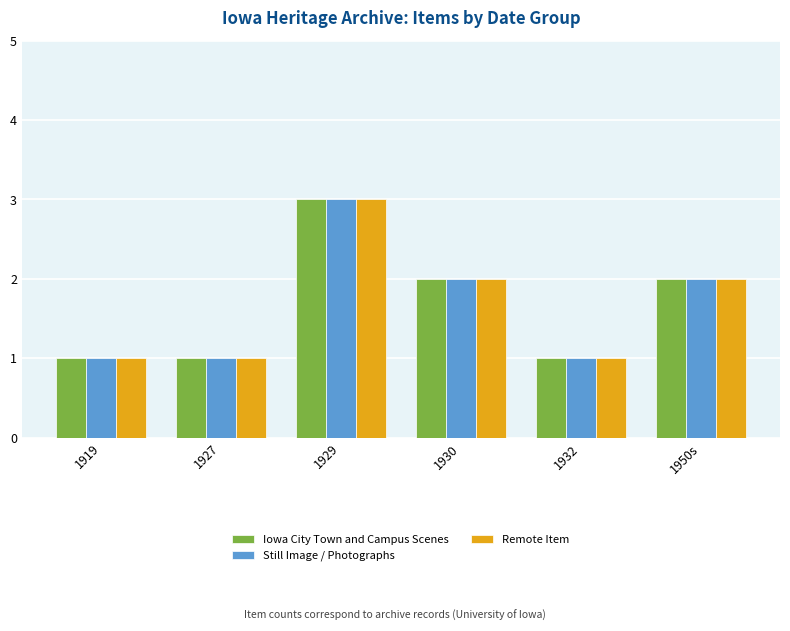

What is the label of the 1st bar from the right?

1950s